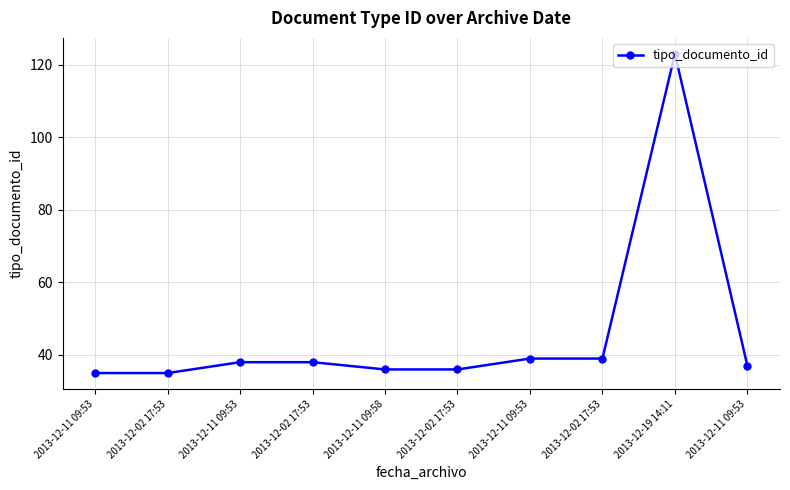

What is the value of the 7th point from the left?

35